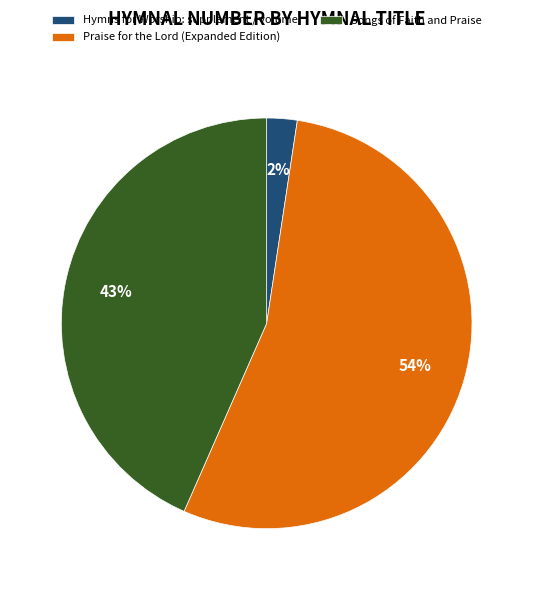

What is the smallest slice in the pie chart?

Hymns for Worship: supplement / volume